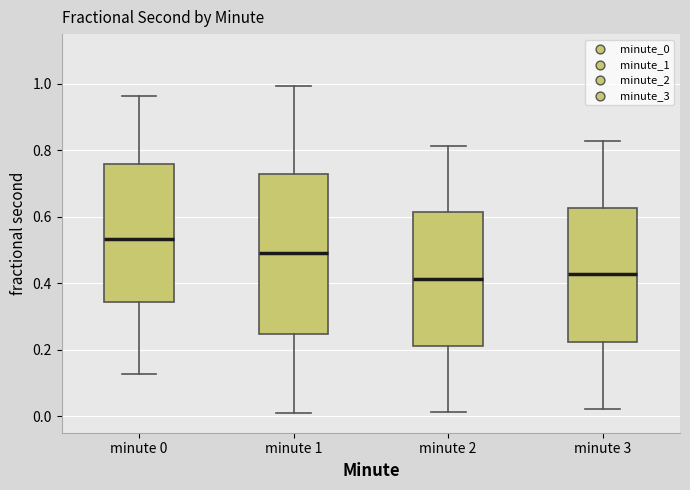

Which box is the tallest, from its lower edge to its upper edge?

minute 1